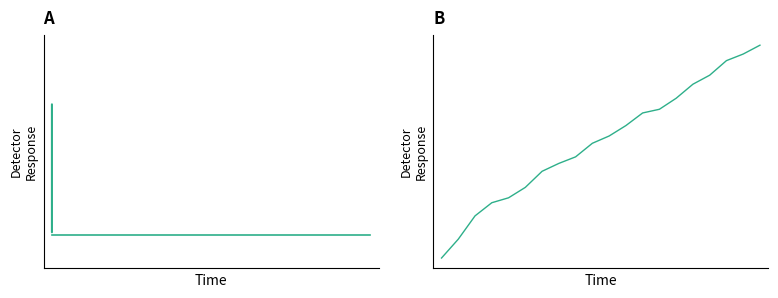

What are all the series names shown in the legend?

招聘人数, 累计招聘人数